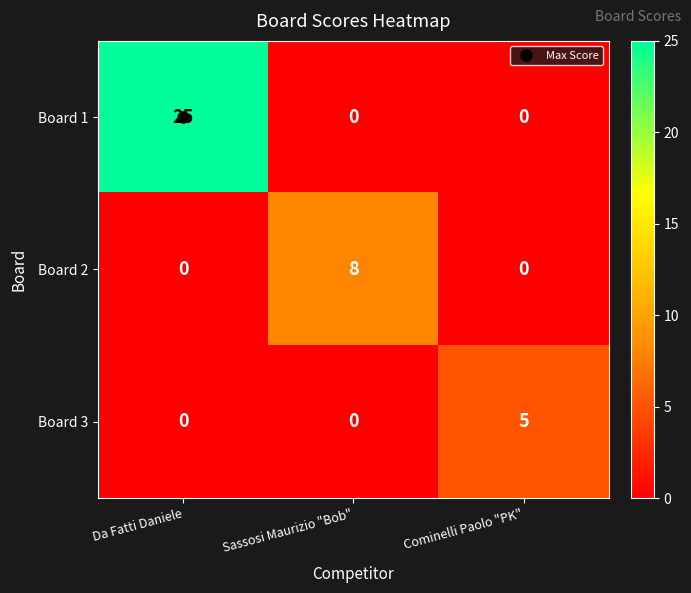

List the series in order of their peak value, lowest first.

Board 3, Board 2, Board 1